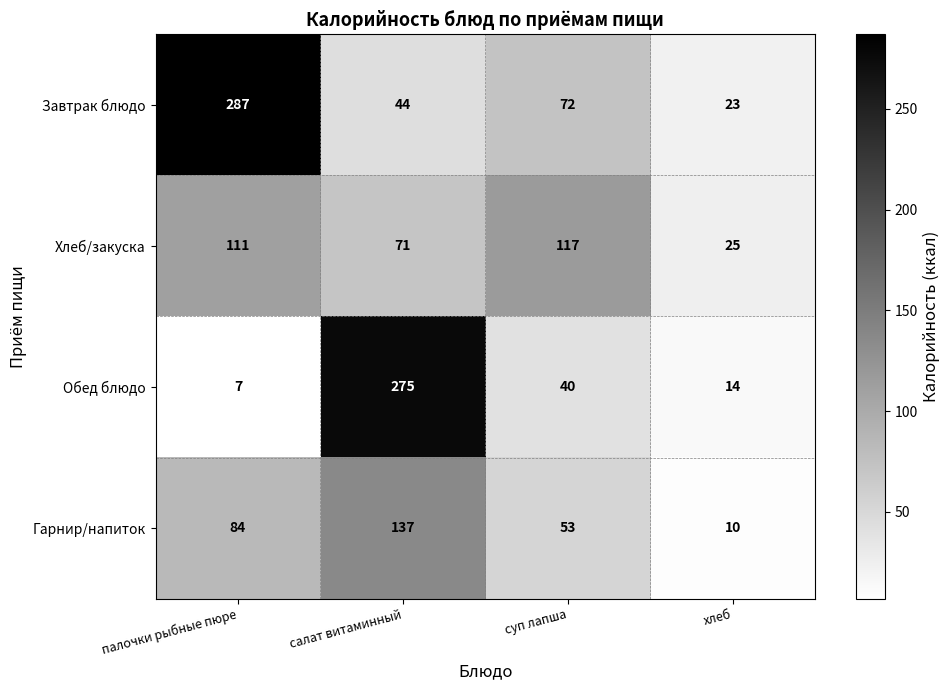

Is it true that Обед блюдо equals 14 at хлеб?

True